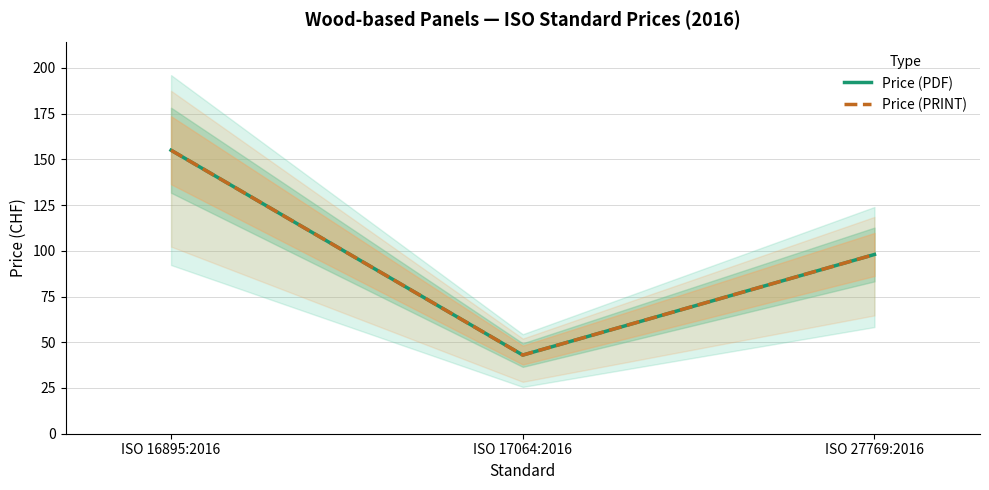

What is the lowest value of the Price (PDF) series?

43